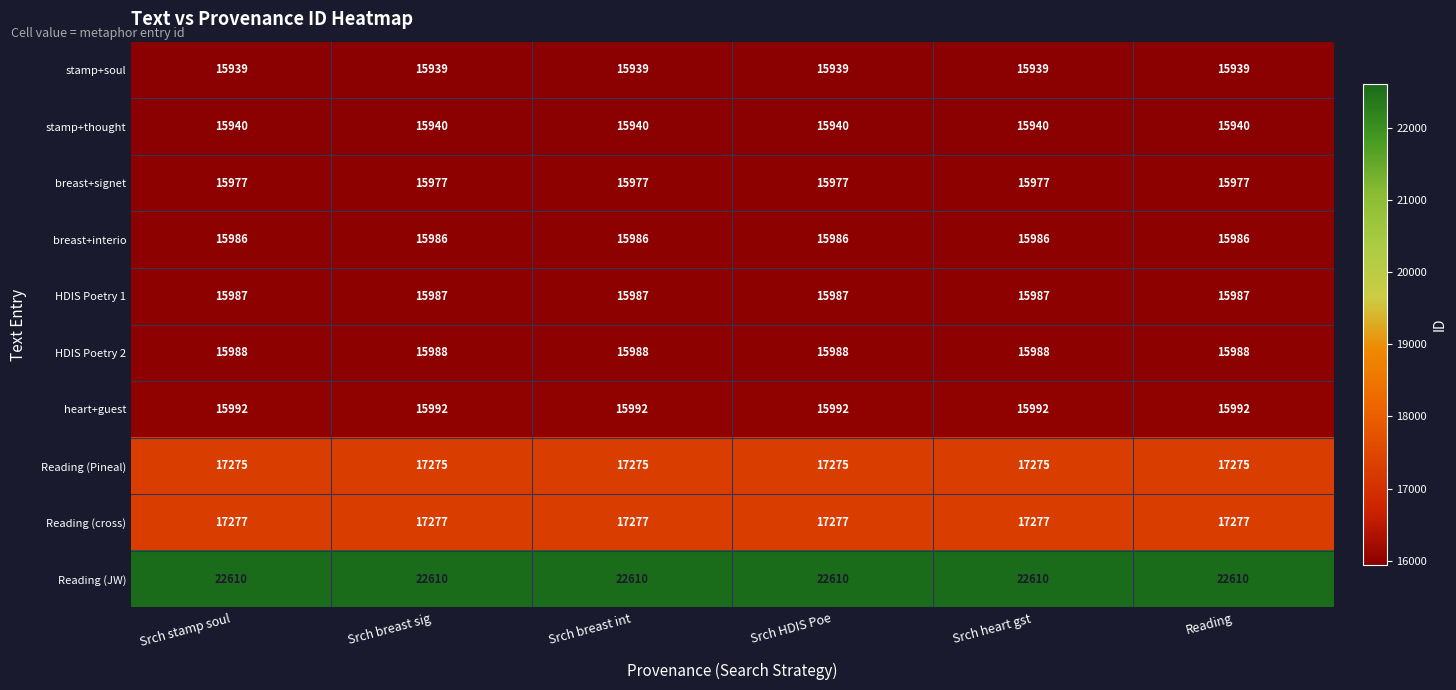

What is the maximum value shown in the chart?

22610